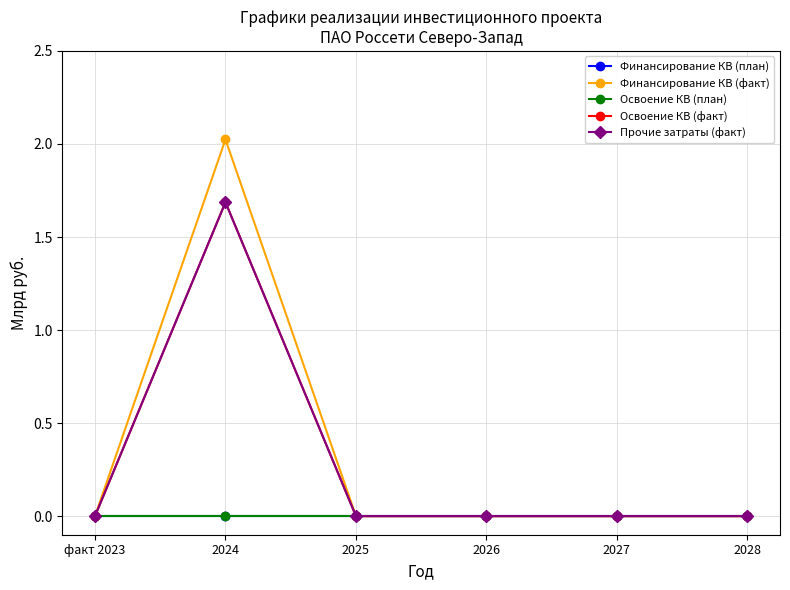

Is this an area chart (filled region under the line)?

No